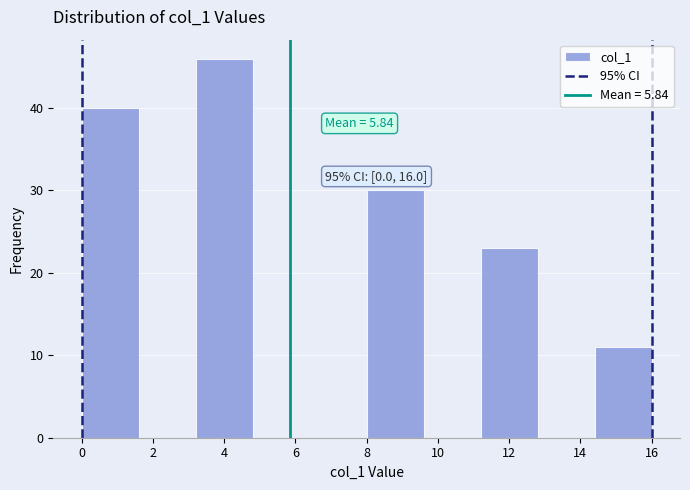

Which range on the x-axis has the tallest bar?

3.2 to 4.8